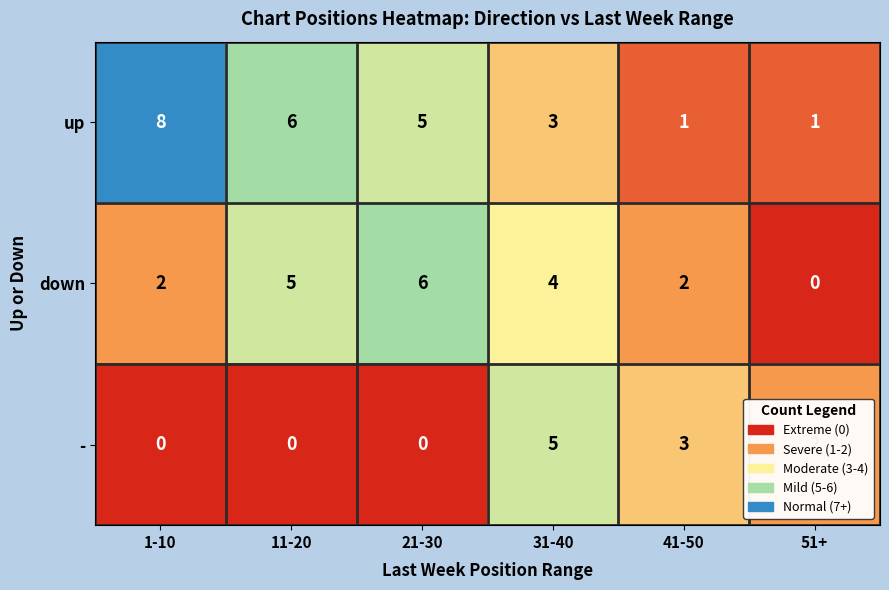

List the series in order of their peak value, lowest first.

-, down, up